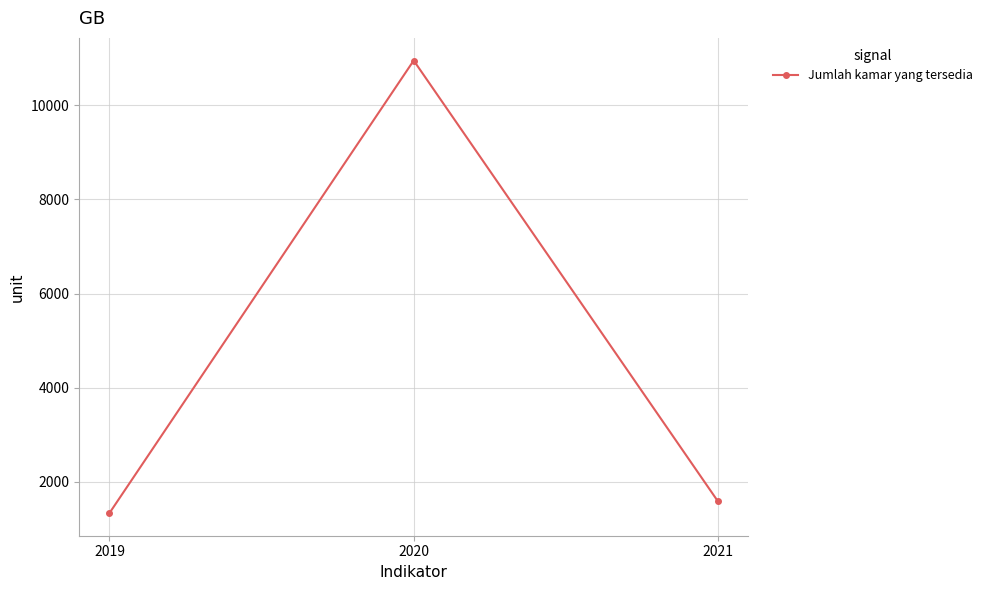

Approximately how many times larger is the value at 2020 compared to 2021?

6.9